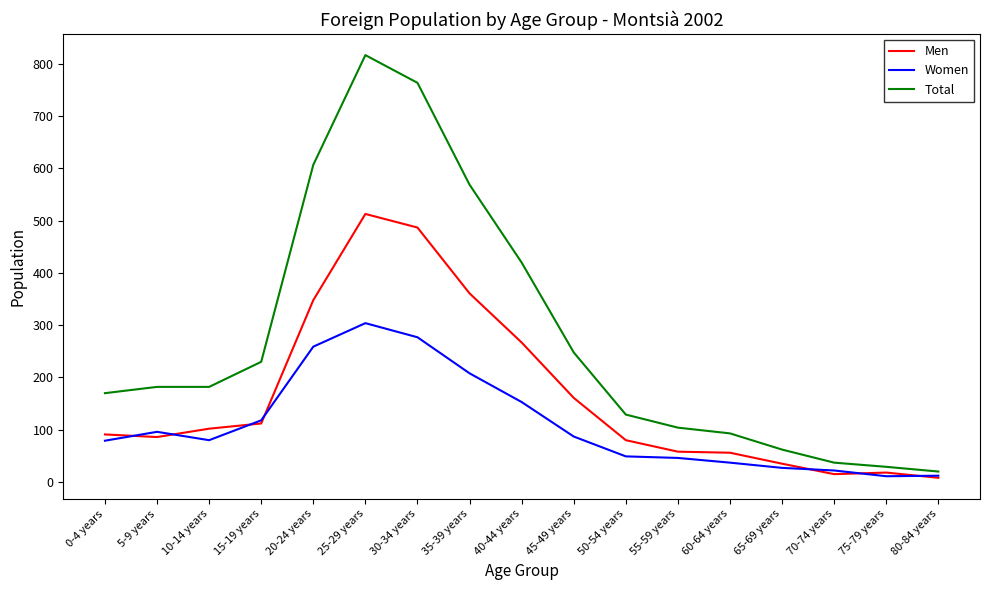

What is the difference between the maximum and minimum values in the Women series?

293